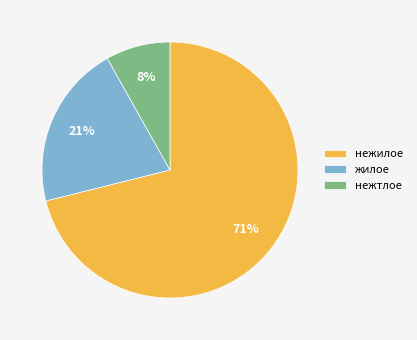

To the nearest percent, what is the combined percentage of жилое and нежилое?

92%